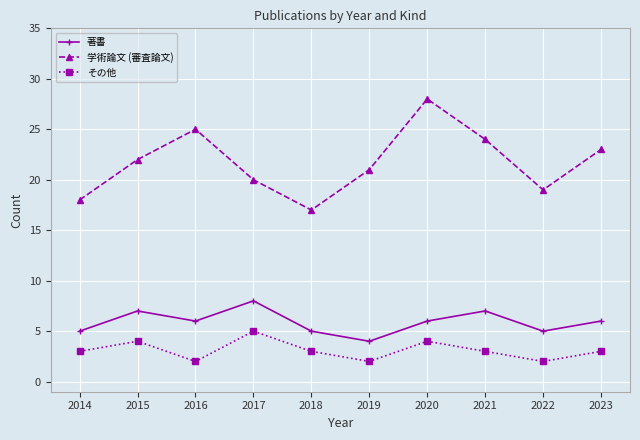

Between 2020 and 2021, which series saw the biggest shift?

学術論文 (審査論文)